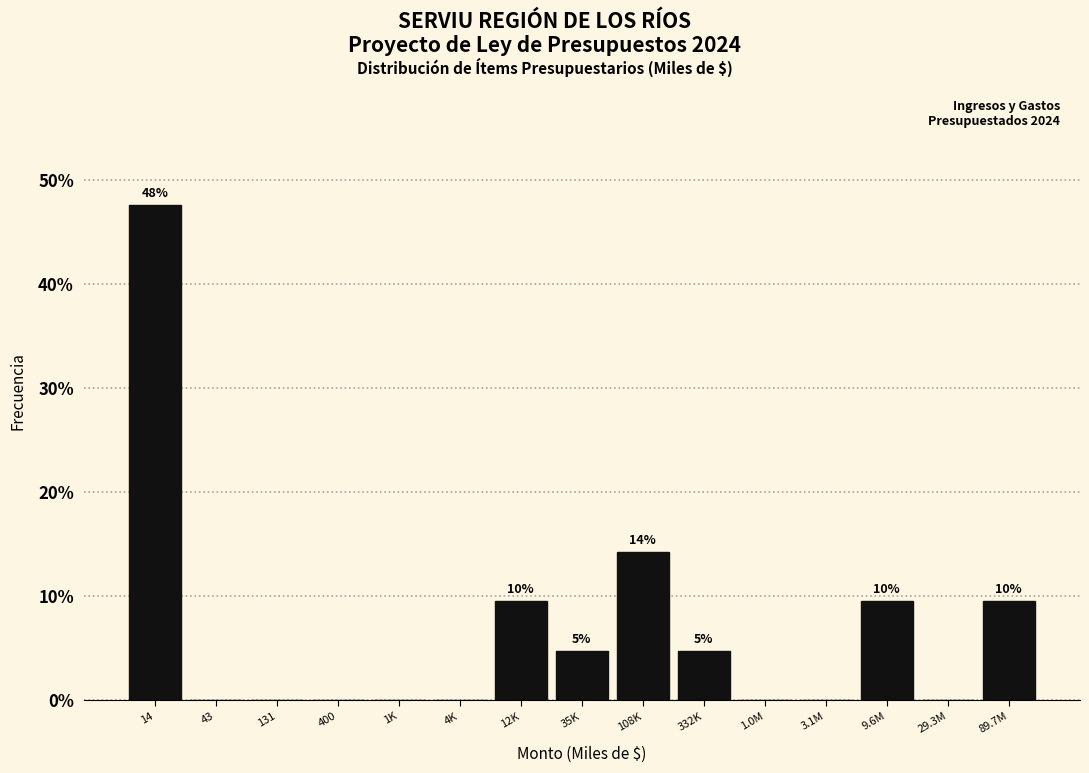

Reading right to left, transcribe all the data shown in this chart.

89.7M=9.5	29.3M=0.0	9.6M=9.5	3.1M=0.0	1.0M=0.0	332K=4.8	108K=14.3	35K=4.8	12K=9.5	4K=0.0	1K=0.0	400=0.0	131=0.0	43=0.0	14=47.6